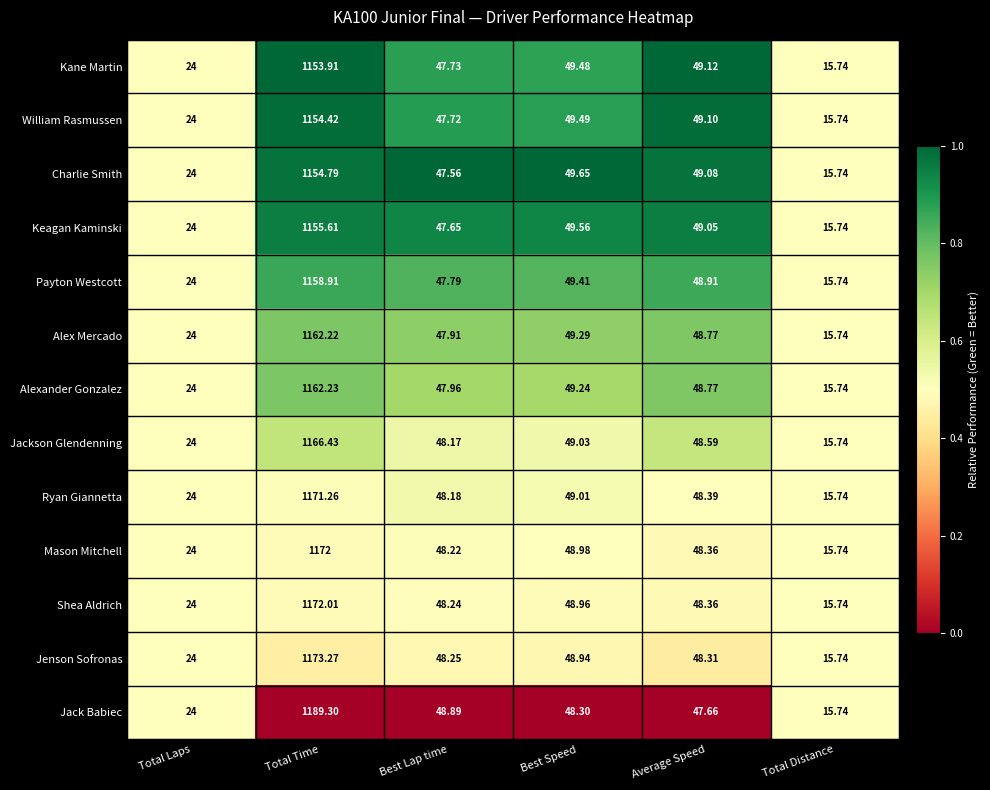

Between Best Speed and Average Speed, which series saw the biggest shift?

Jack Babiec